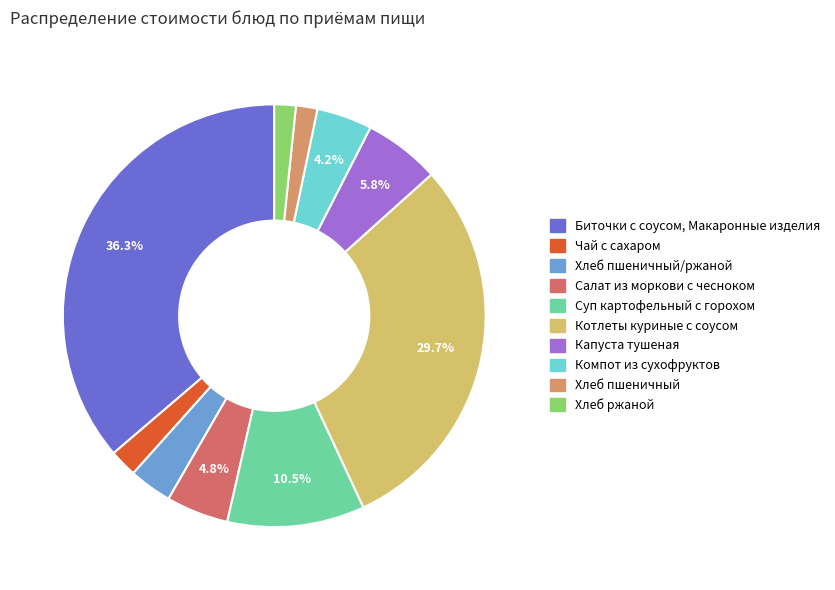

To the nearest percent, what is the difference between the largest and smallest slice percentages?

35%